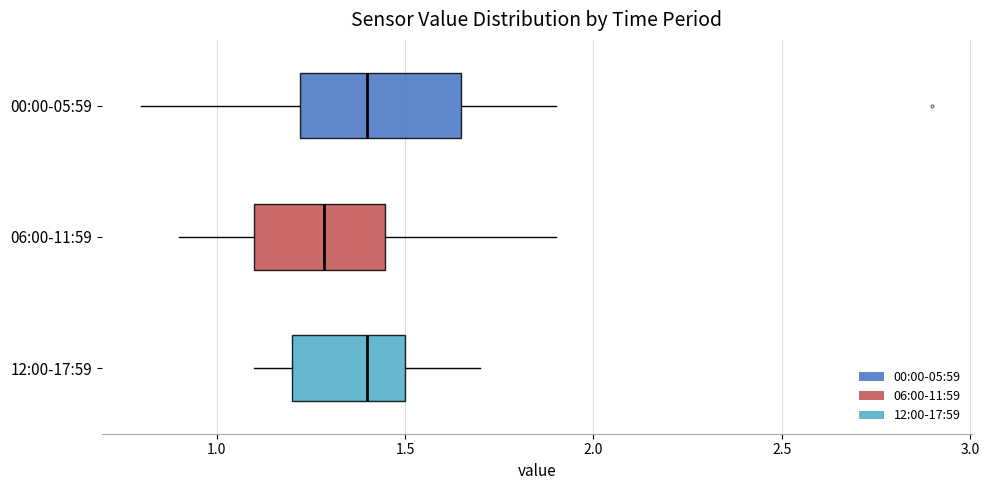

Reading bottom to top, transcribe this box plot: for each box, give where its median line is, the range the box spans, and where its two whiskers end, as read against the x-axis. The values are not printed on the chart, so give them approximately, as read against the axis.

12:00-17:59: median 1.40, box 1.20 to 1.50, whiskers 1.10 to 1.70
06:00-11:59: median 1.30, box 1.10 to 1.45, whiskers 0.90 to 1.90
00:00-05:59: median 1.40, box 1.20 to 1.65, whiskers 0.80 to 1.90